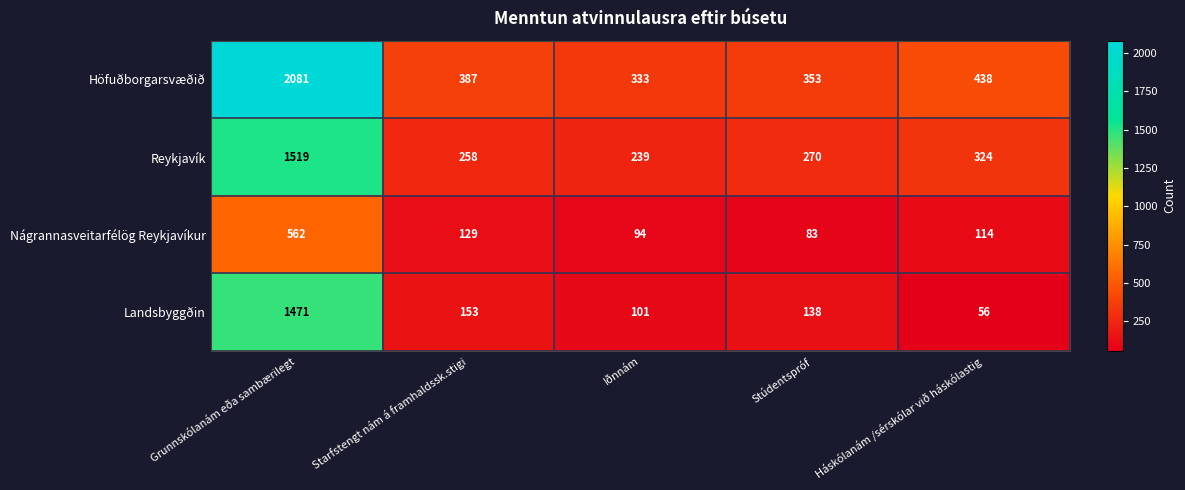

Reading right to left, what are all the values shown in this chart?

Höfuðborgarsvæðið: 438	353	333	387	2081
Reykjavík: 324	270	239	258	1519
Nágrannasveitarfélög Reykjavíkur: 114	83	94	129	562
Landsbyggðin: 56	138	101	153	1471